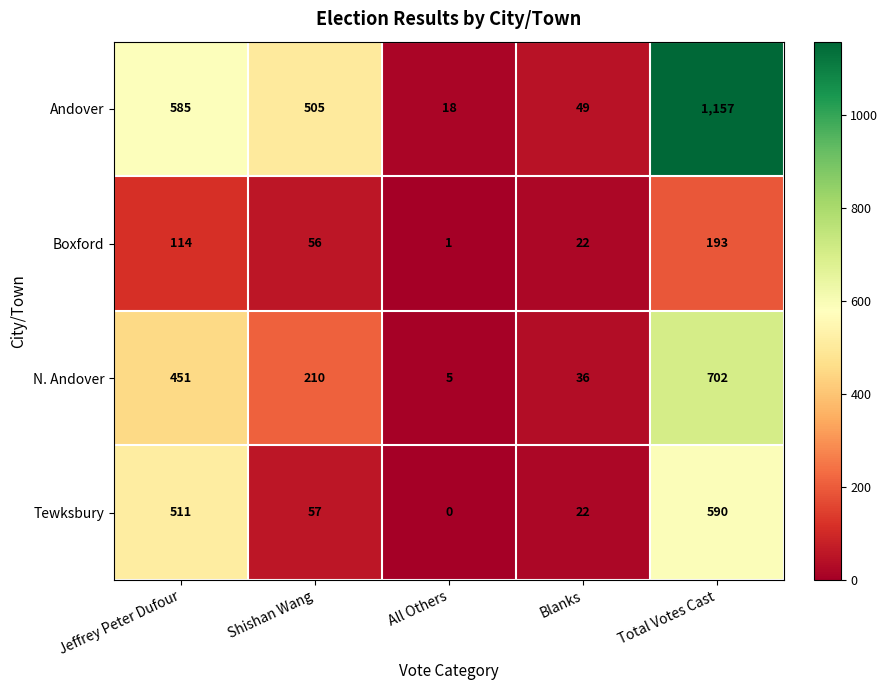

What is the total value across all series at Jeffrey Peter Dufour?

1661